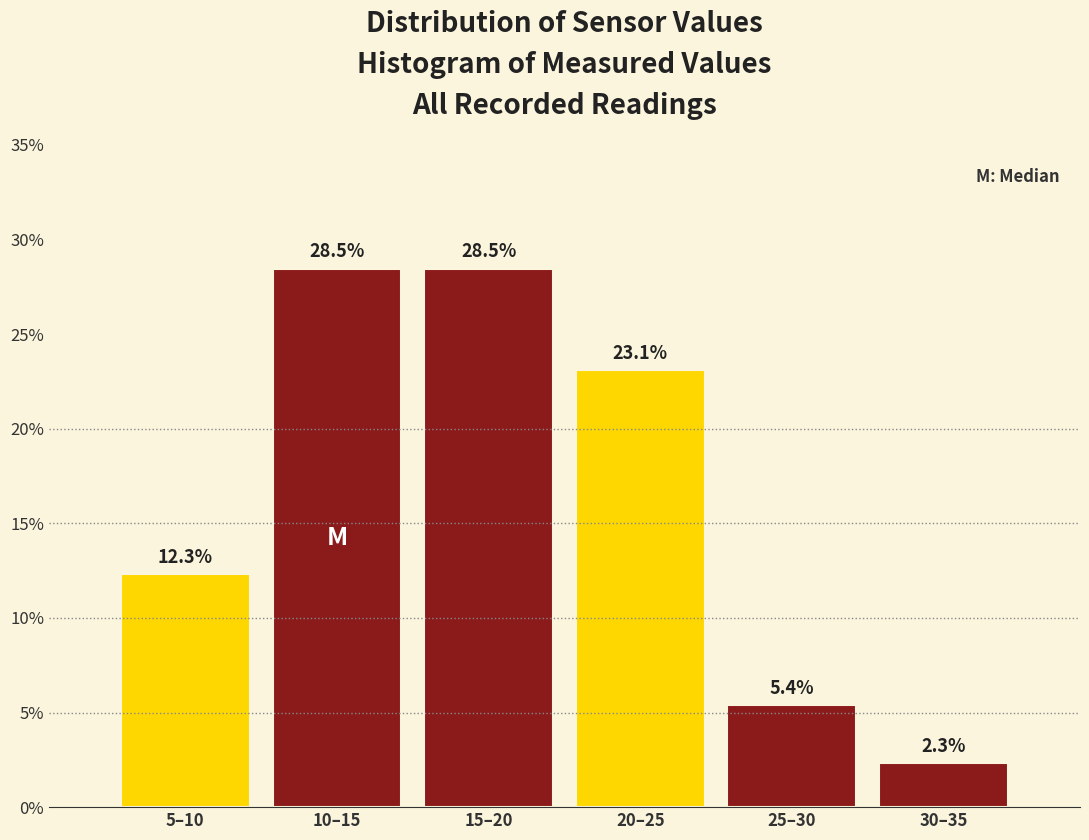

Reading left to right, extract all data points from this chart.

12.3	28.5	28.5	23.1	5.4	2.3